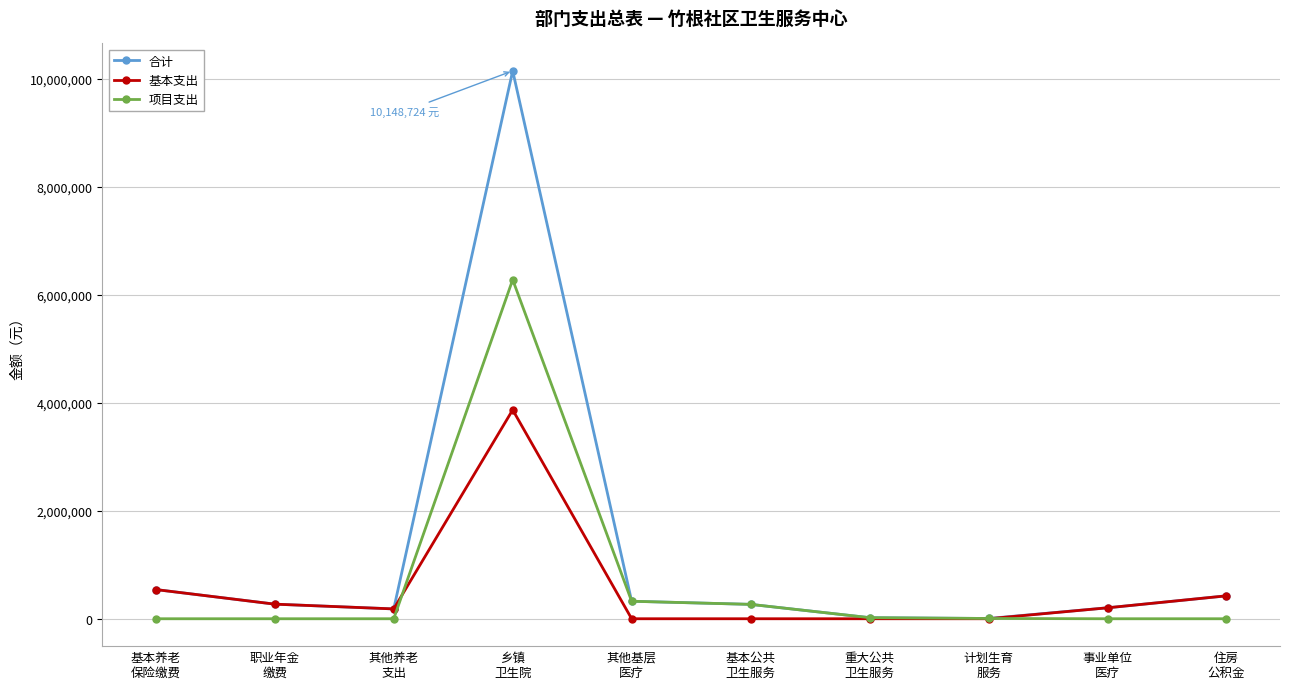

What is the sum of all 项目支出 values?

6895523